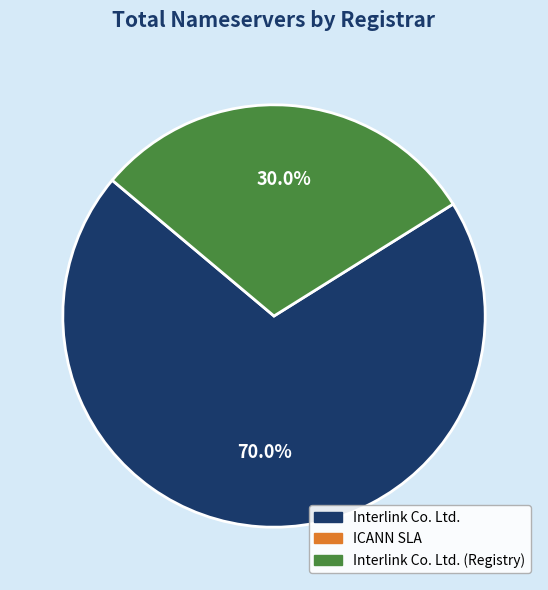

Is there any slice that represents more than half of the pie?

Yes